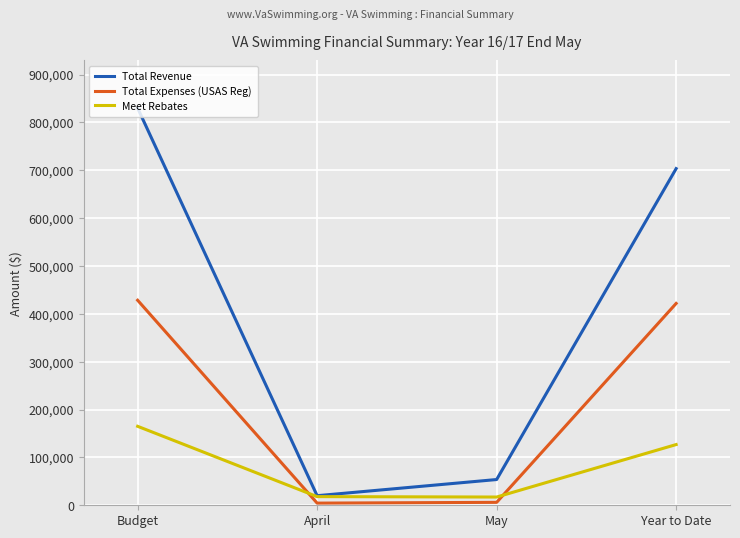

Is the value of Total Expenses (USAS Reg) at May greater than the value of Total Revenue at April?

No